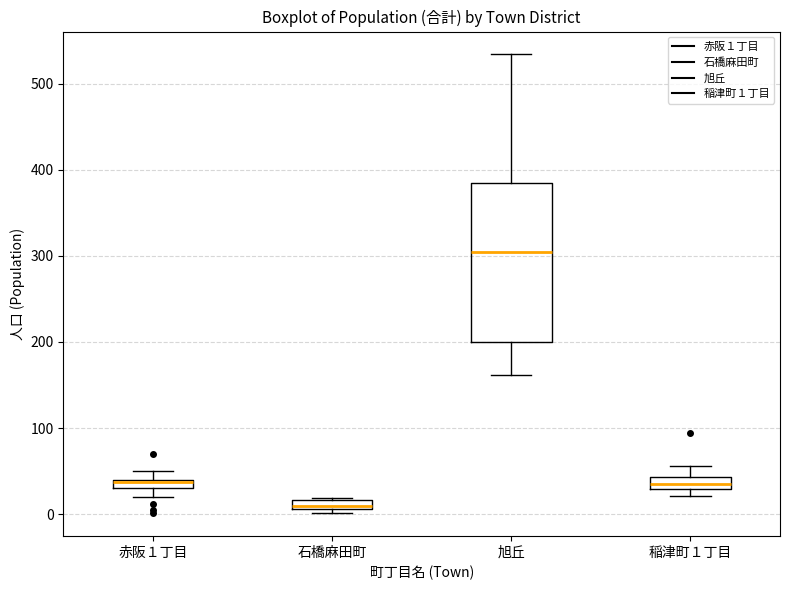

Where does the upper whisker of the box for 稲津町１丁目 end on the y-axis? The values are not printed on the chart, so give them approximately, as read against the axis.

60